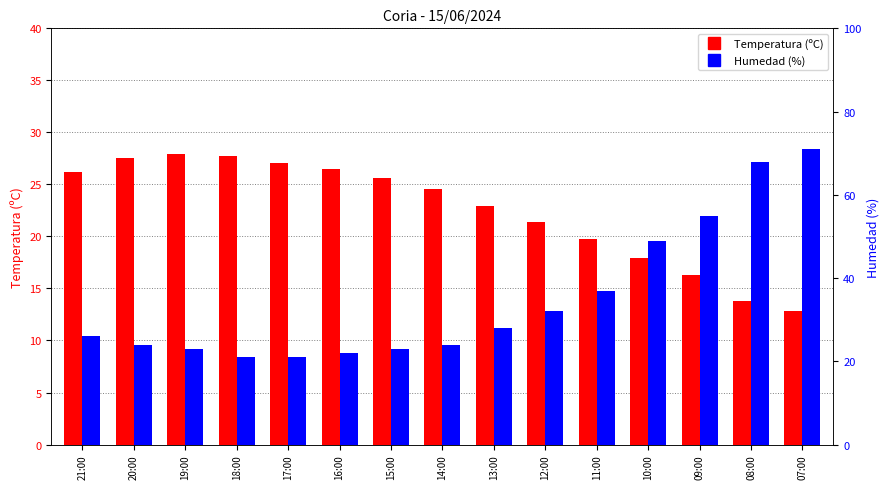

Which series changed the most between 14:00 and 10:00?

Humedad (%)